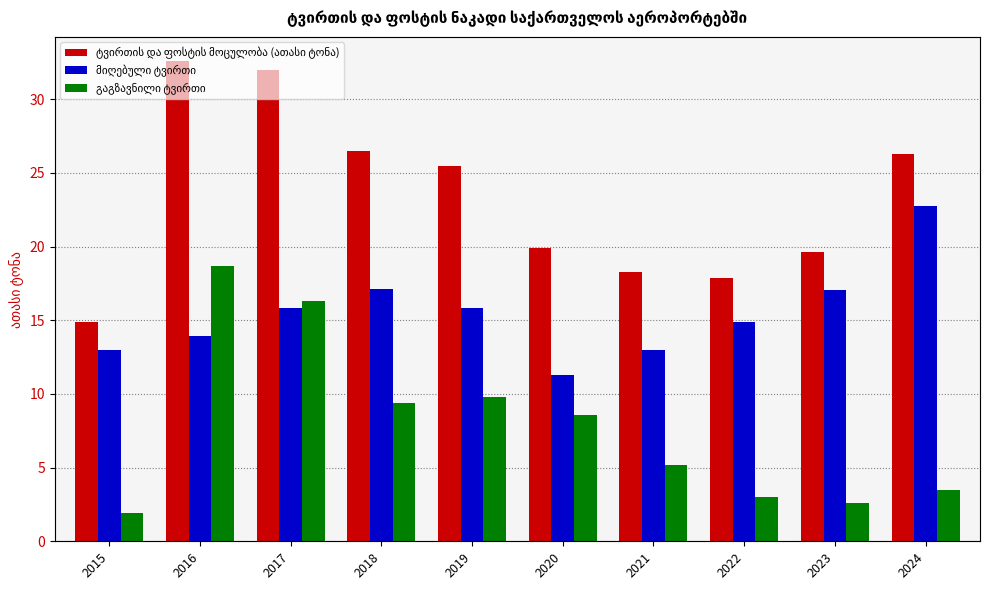

What is the difference between the მიღებული ტვირთი values at 2017 and 2015?

2.8